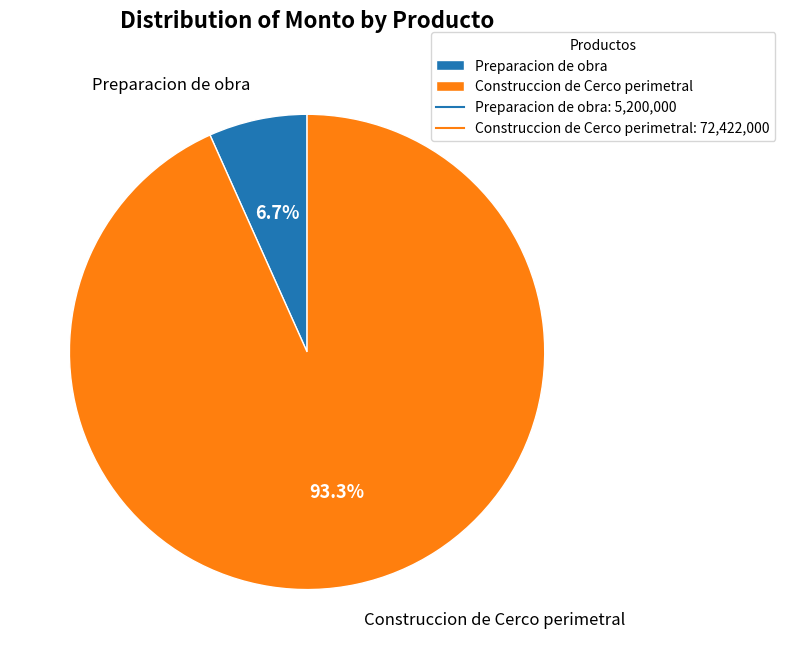

To the nearest percent, what percentage of the pie is Construccion de Cerco perimetral?

93%